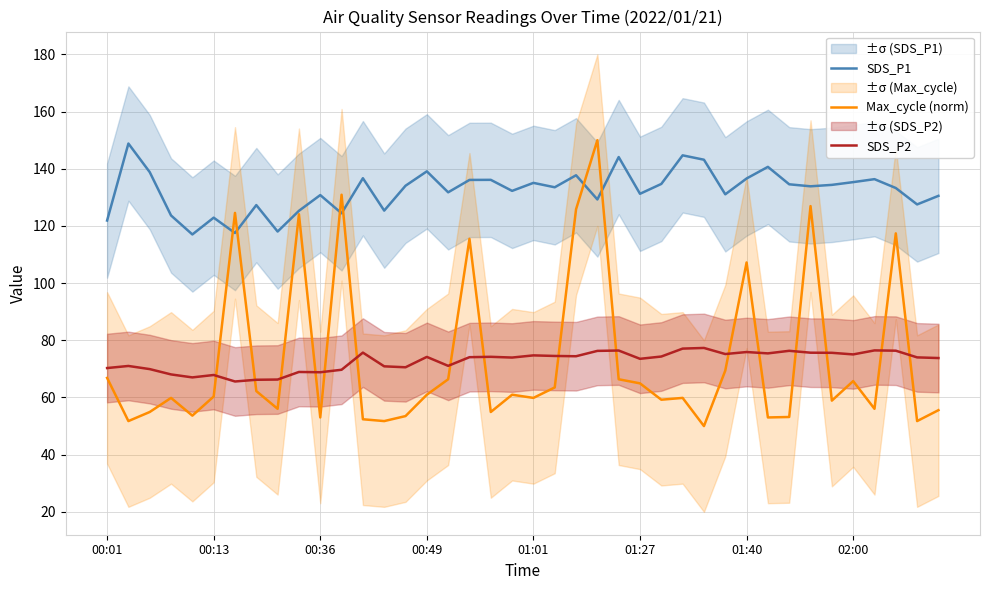

True or false: SDS_P1 has a value of 188.4 at 01:27.

False